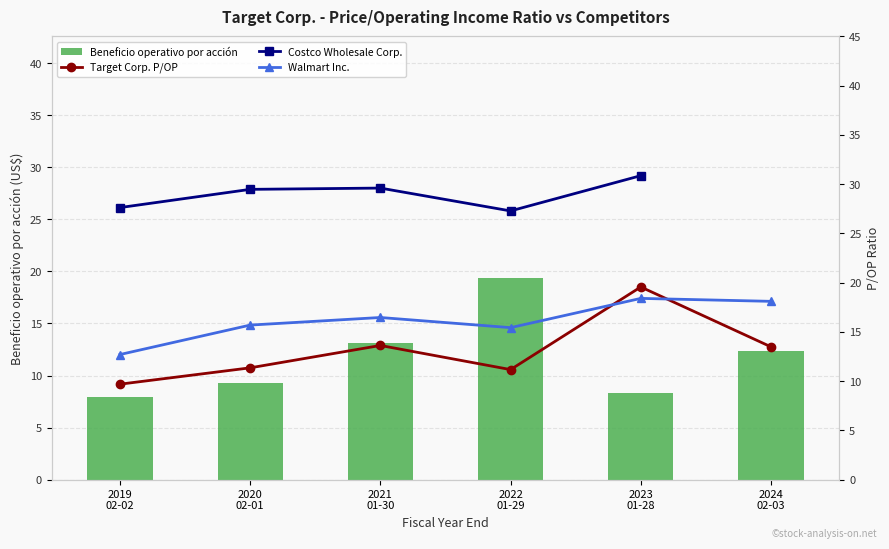

What is the label of the 6th bar from the left?

2024
02-03